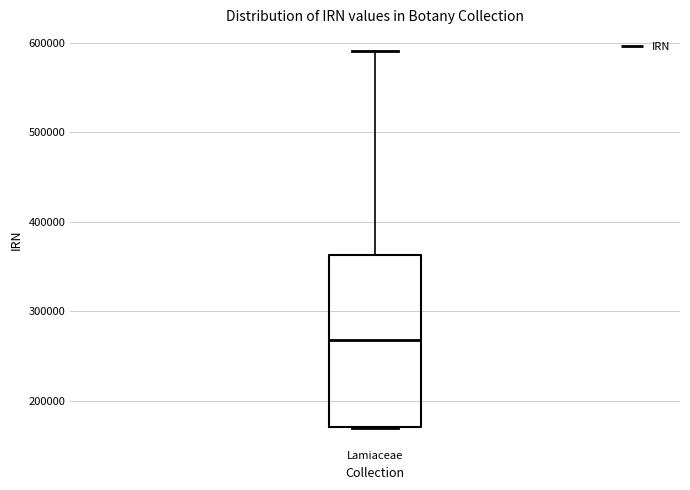

Read this box plot against the y-axis: the position of the median line, the range covered by the box, and the ends of both whiskers. The values are not printed on the chart, so give them approximately, as read against the axis.

median 270000, box 170000 to 360000, whiskers 170000 to 590000